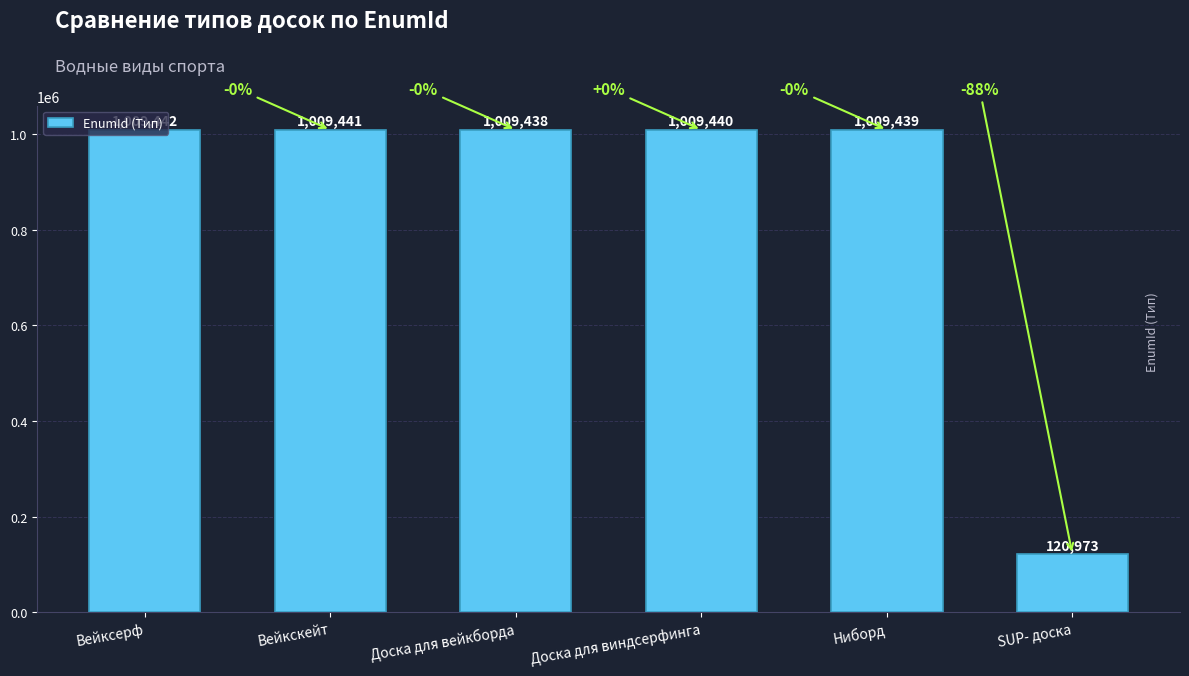

The chart shows a value of 120973 at SUP- доска. True or false?

True